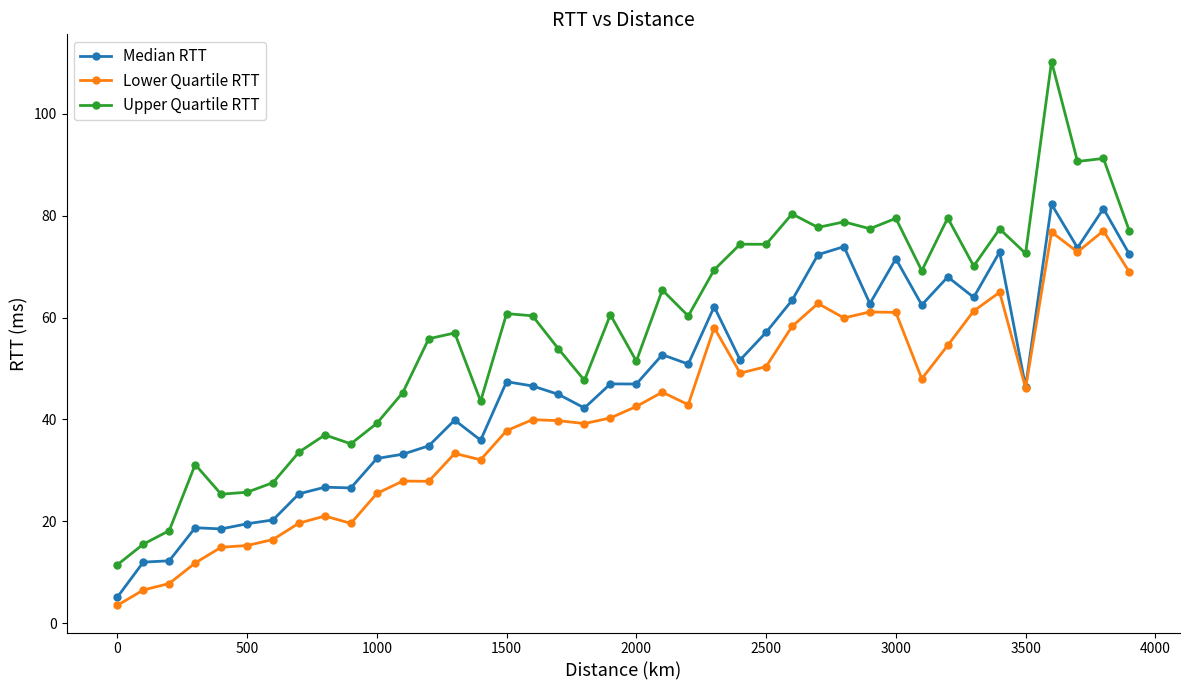

What is the lowest value of the Median RTT series?

5.1